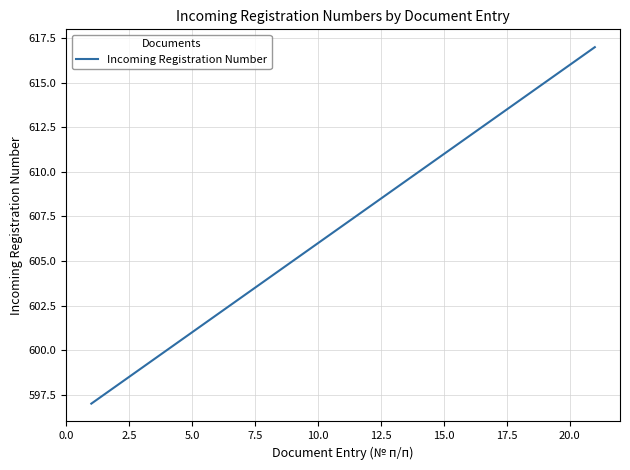

What is the difference between the maximum and minimum values?

20